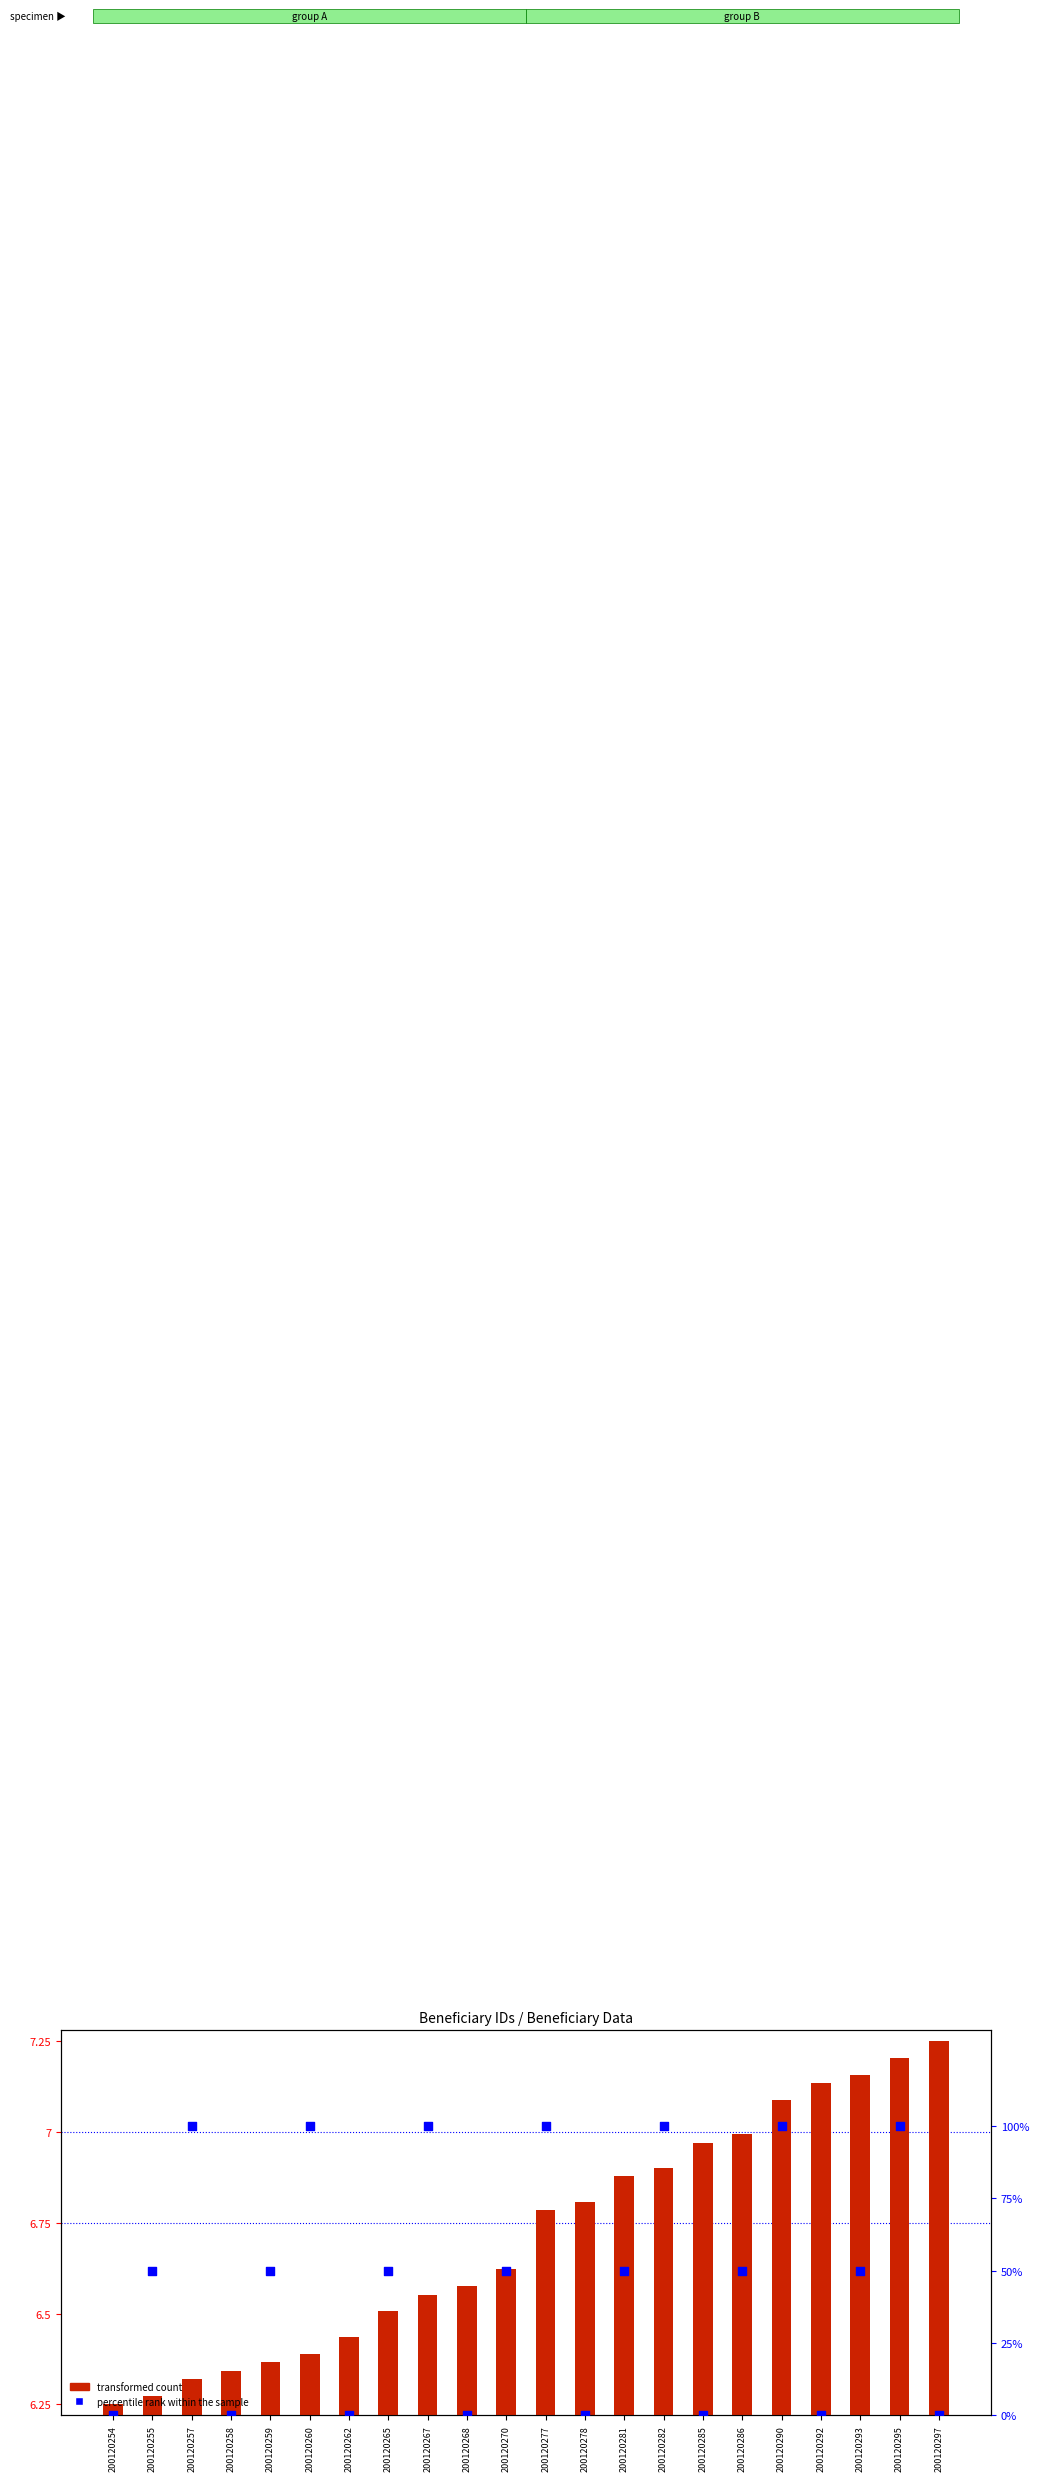

Which series contains the highest Y value?

percentile rank within the sample